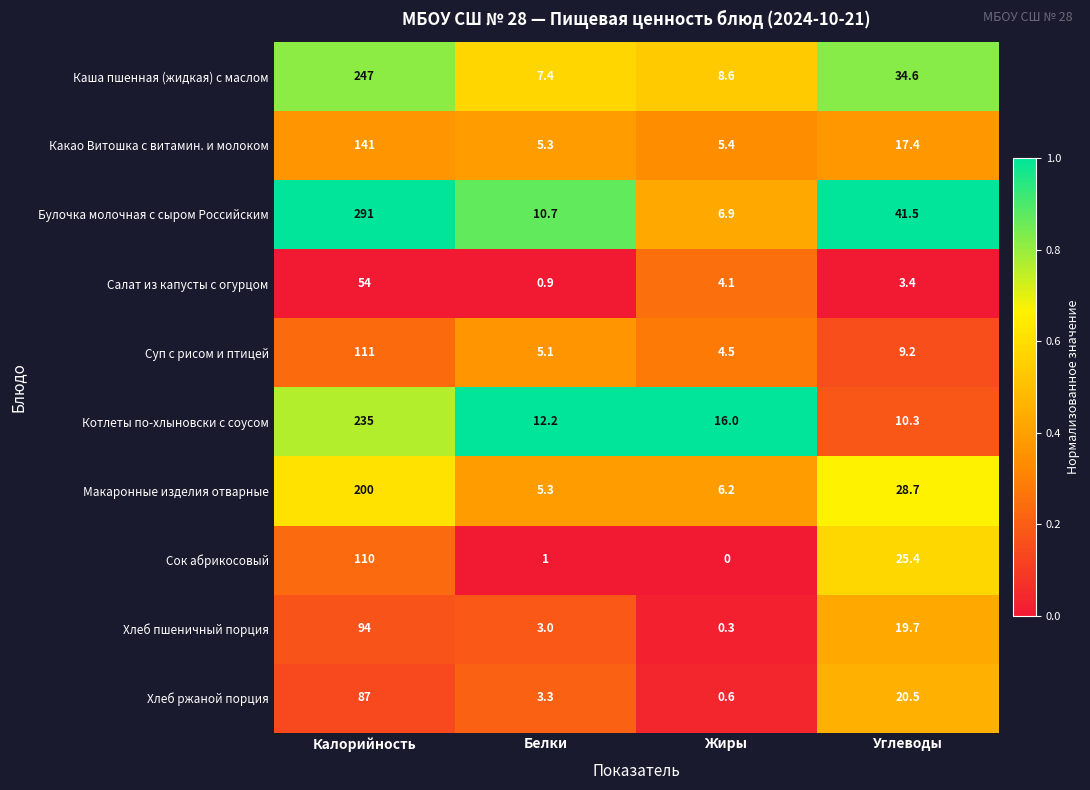

What is the approximate value of Салат из капусты с огурцом at Жиры?

4.1